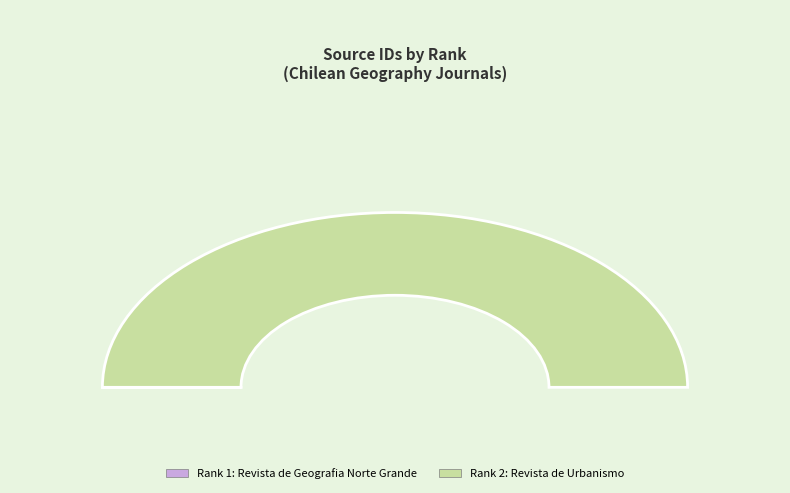

The Rank 2 (Revista de Urbanismo) slice represents 93% of the pie. True or false?

False